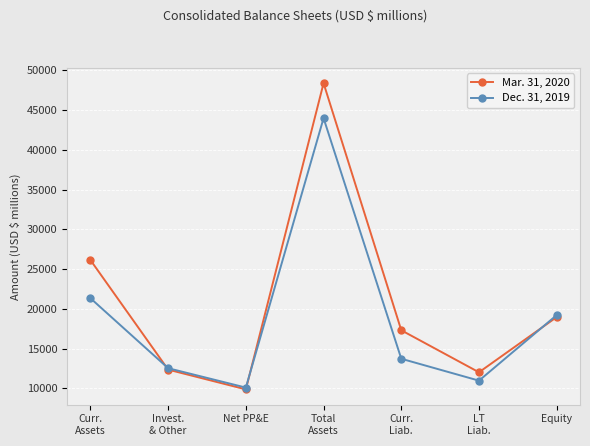

Reading right to left, what are all the values shown in this chart?

Mar. 31, 2020: 18976	12031	17317	48395	9883	12366	26146
Dec. 31, 2019: 19225	10980	13734	43997	10106	12544	21347